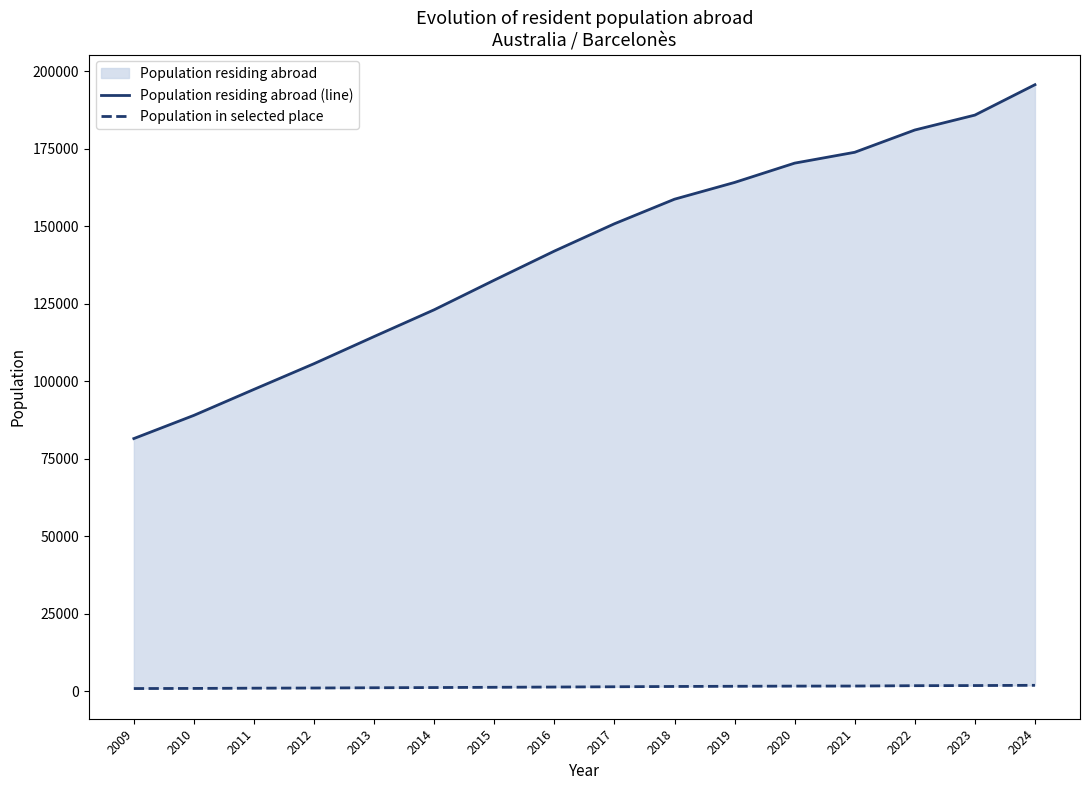

What is the minimum value shown in the chart?

839